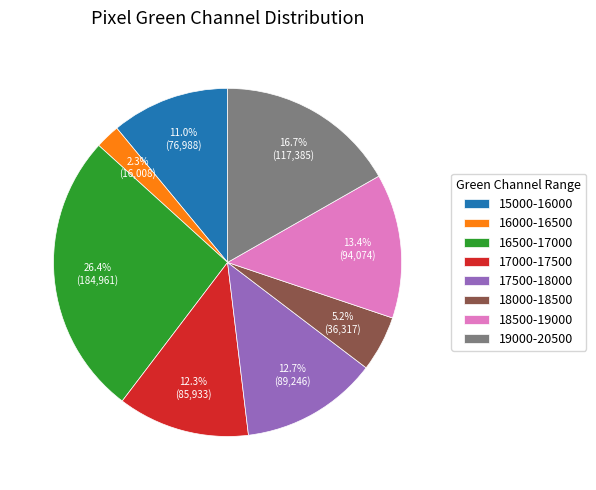

Is there a majority slice in this chart?

No